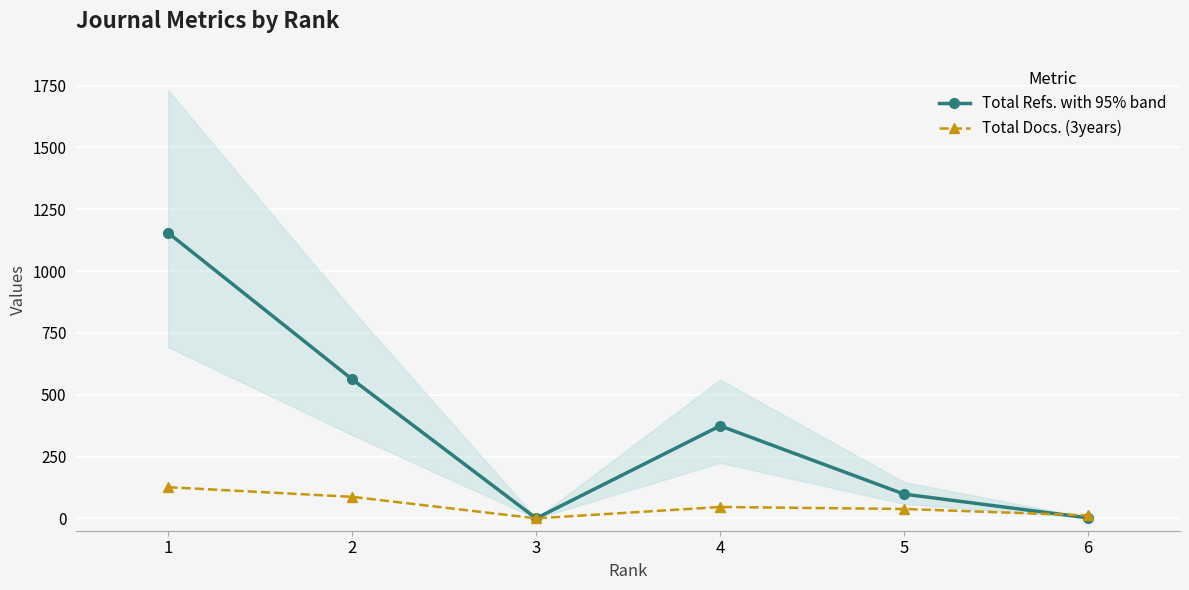

Rank the categories by Total Refs. with 95% band value from lowest to highest.

3, 6, 5, 4, 2, 1